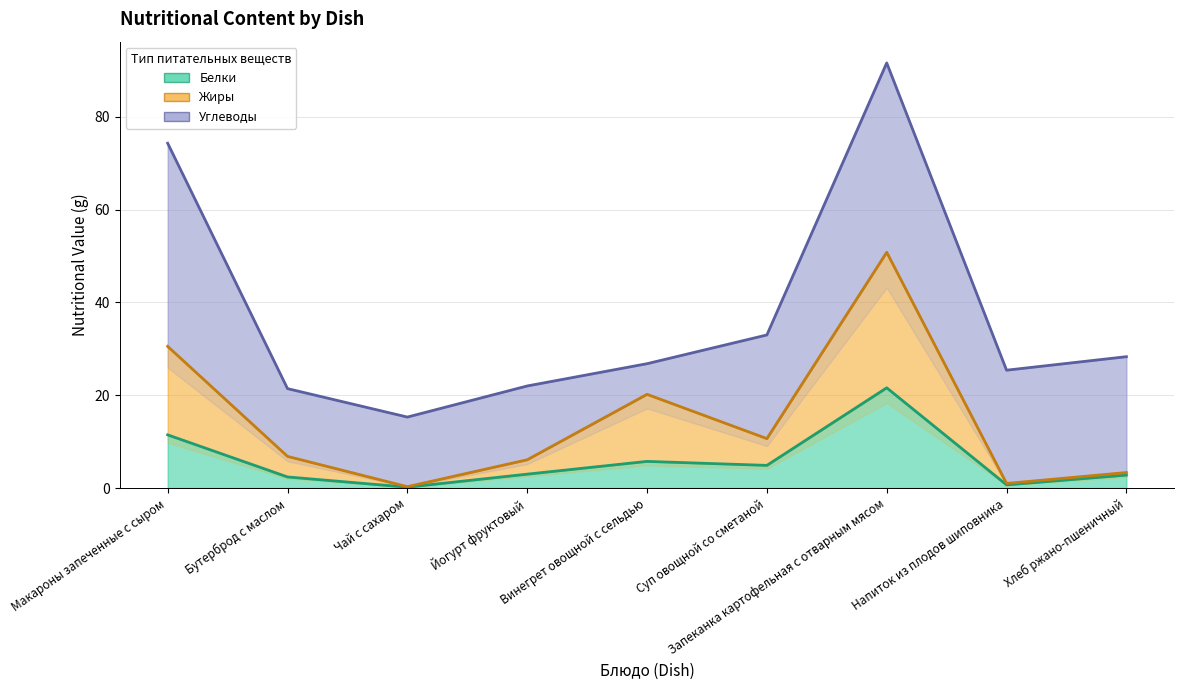

True or false: Жиры and Белки cross at least once.

False